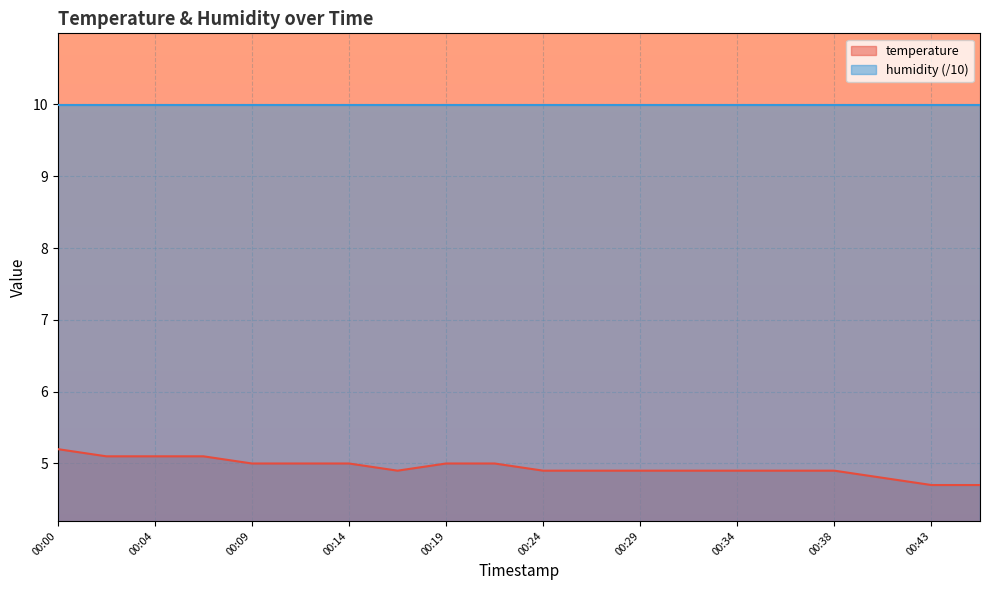

True or false: the data shows 5.2 at 00:00.

True